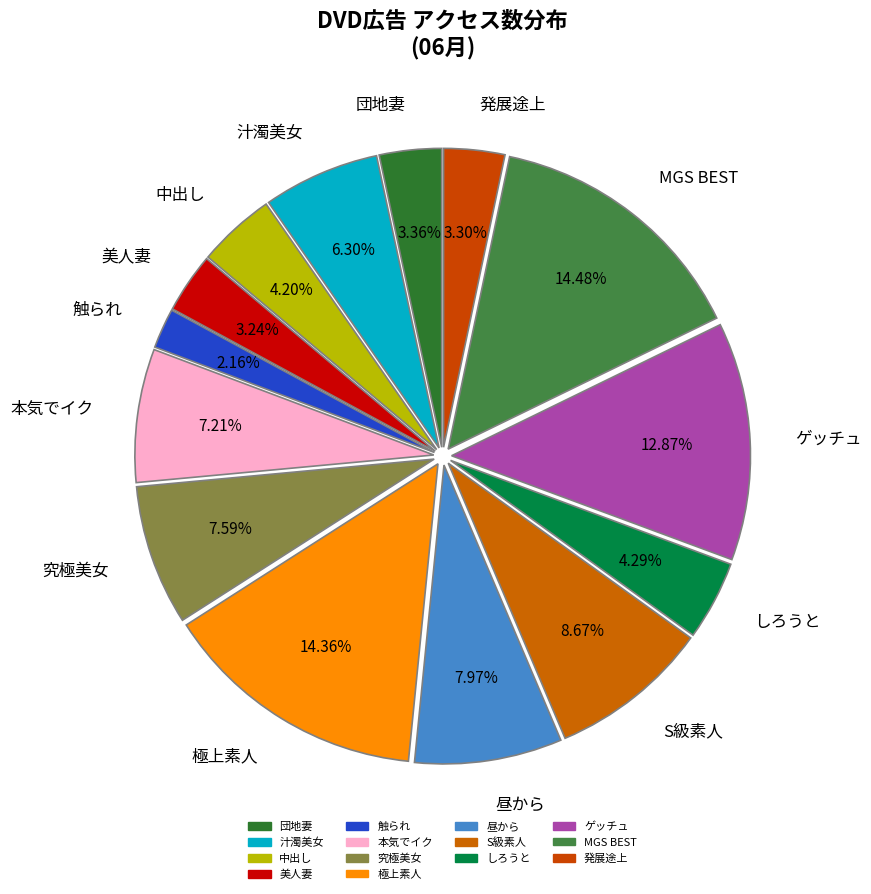

Is the sum of 団地妻 and ゲッチュ greater than half?

No